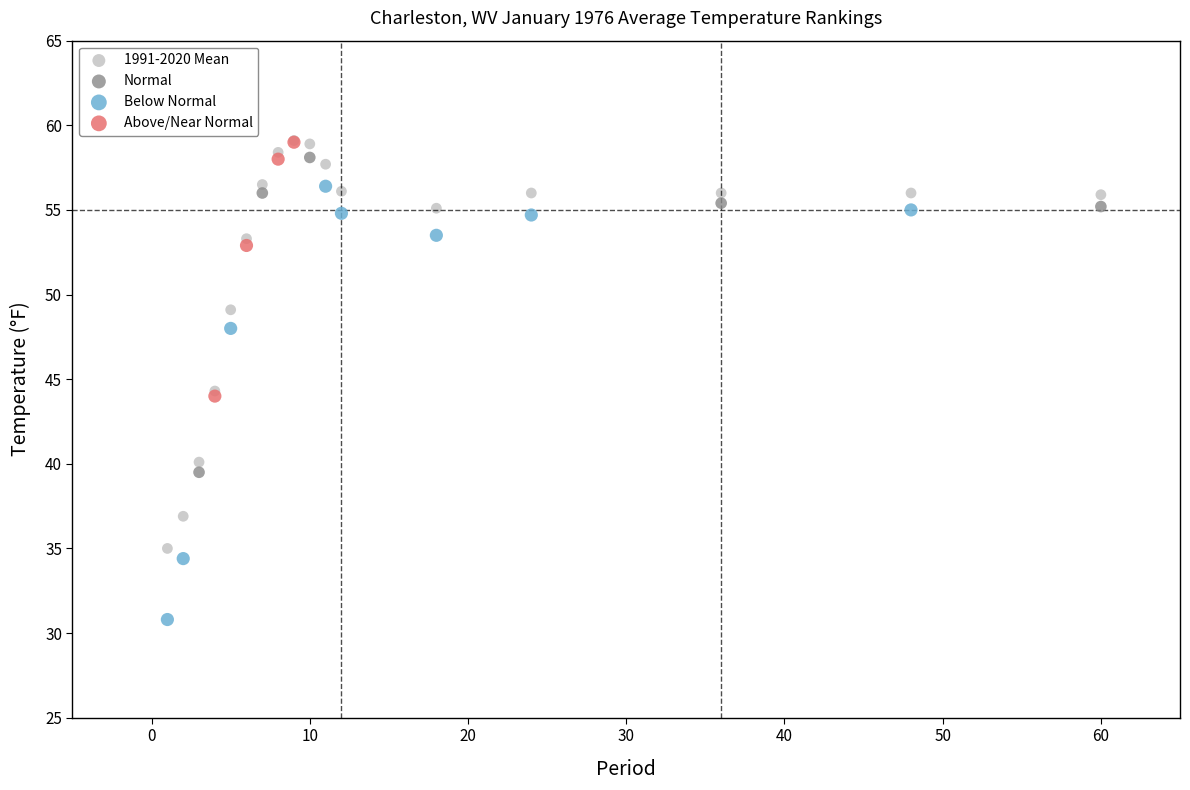

What are all the series names shown in the legend?

1991-2020 Mean, Normal, Below Normal, Above/Near Normal